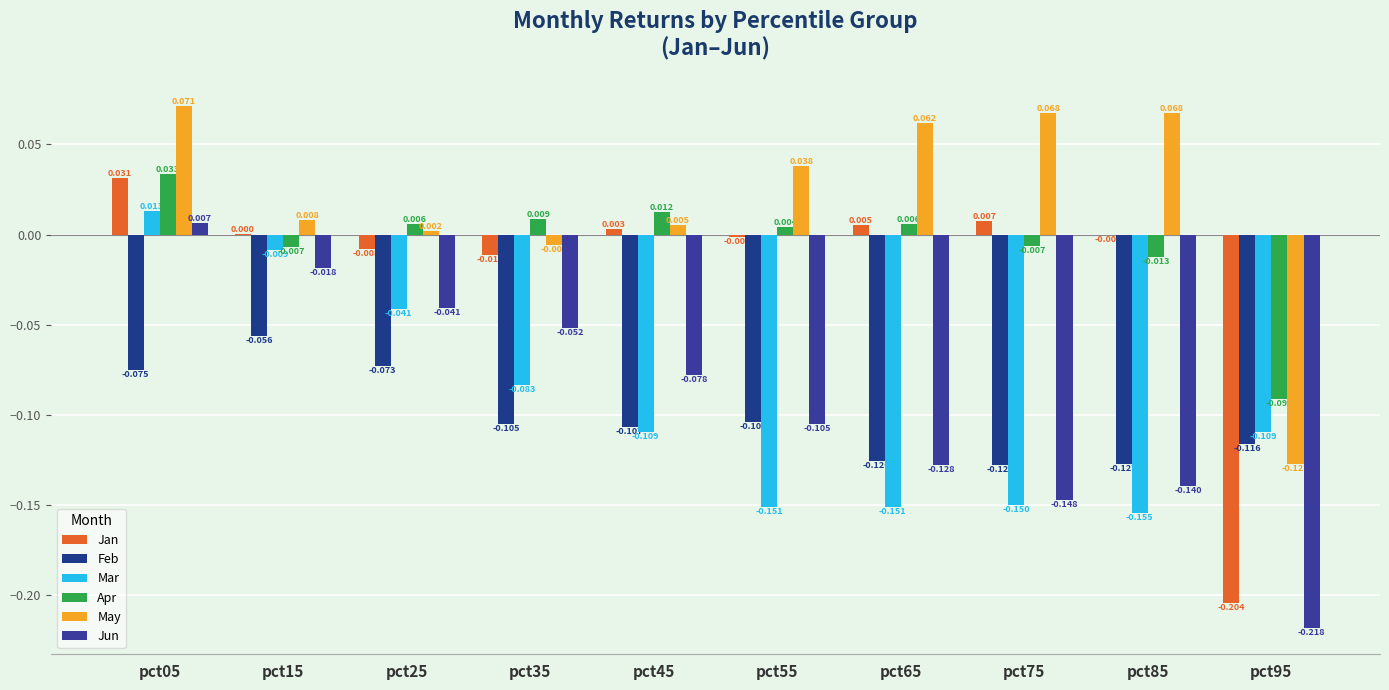

What is the difference between the highest and lowest values at pct85?

0.2